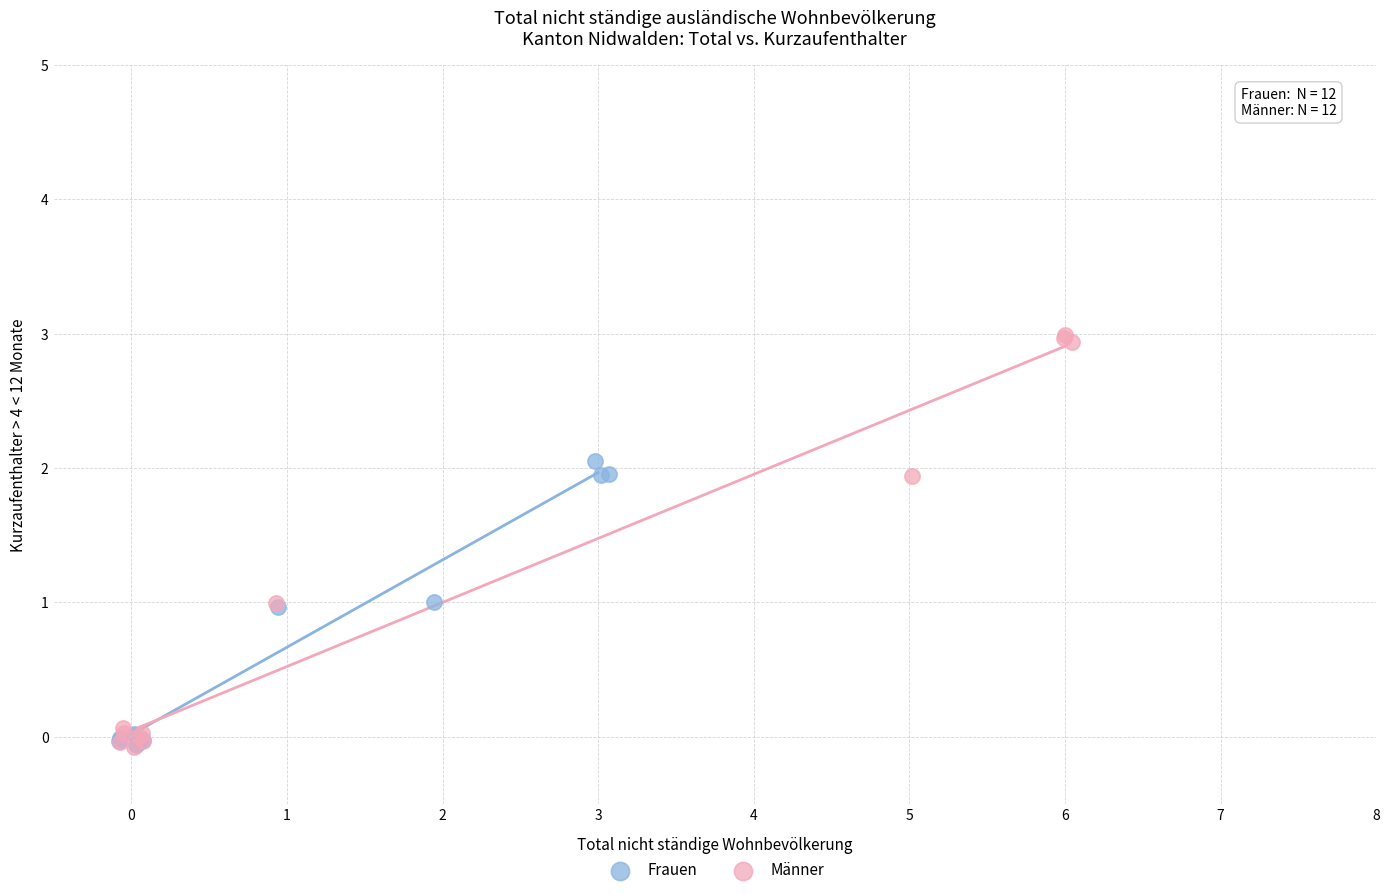

Which series has the largest Y range (max minus min)?

Männer